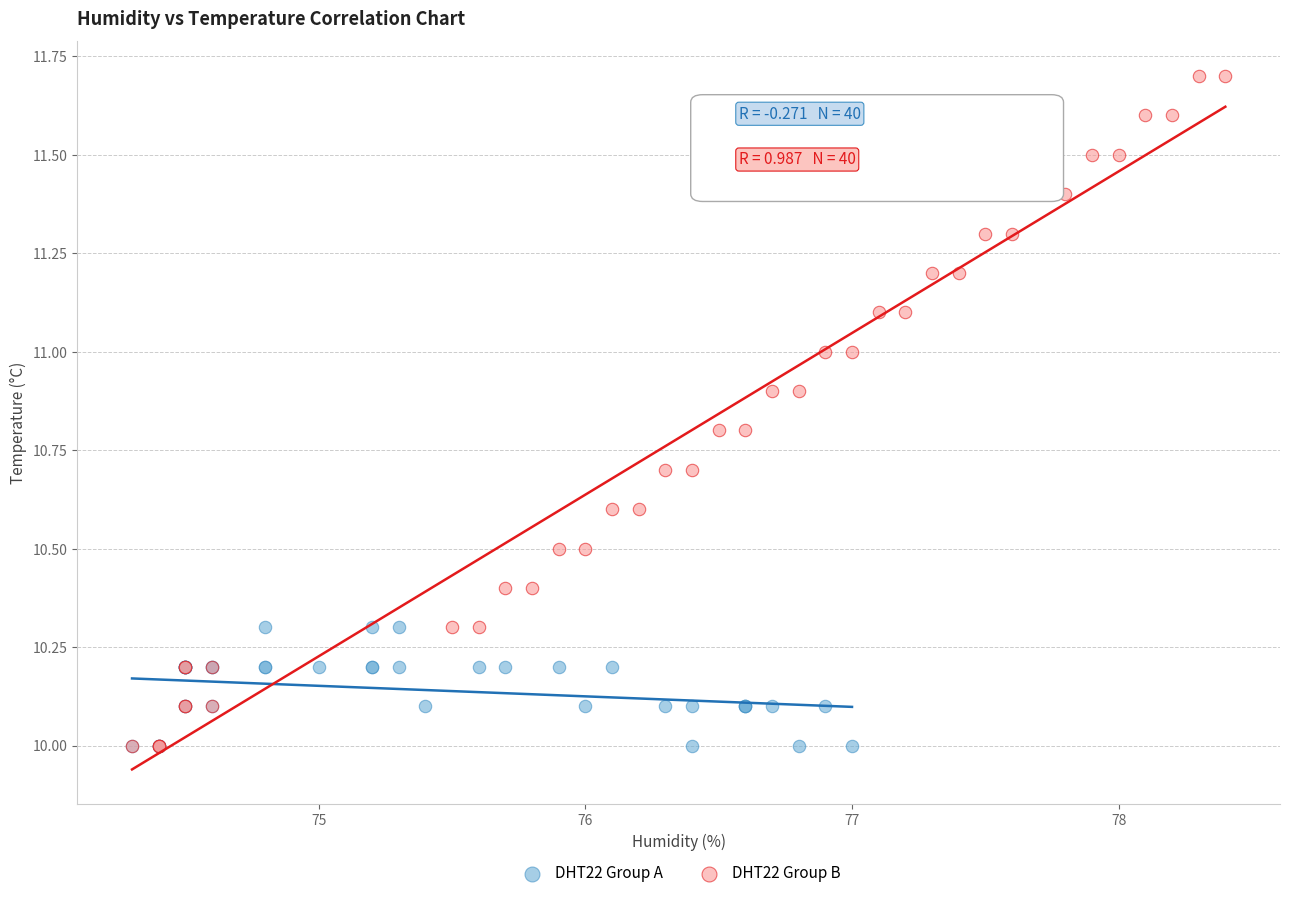

Which series reaches the maximum Y coordinate?

DHT22 Group B